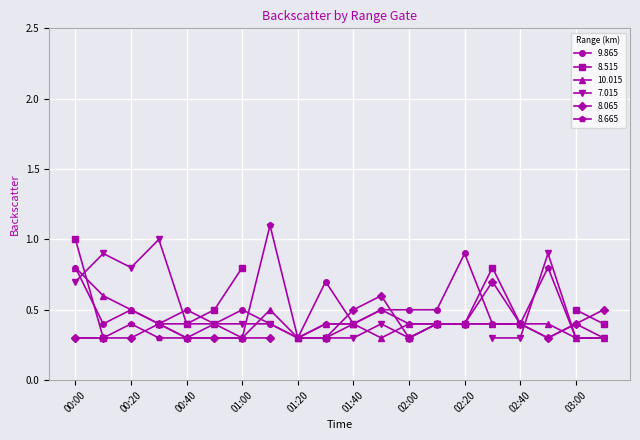

What is the value of the 10.015 point at the 14th from the left?

0.4